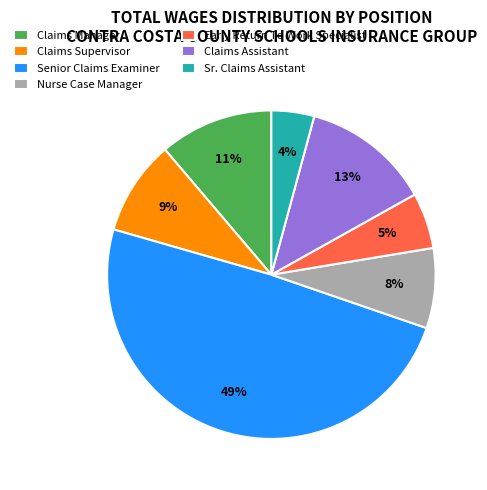

Do Claims Assistant and Sr. Claims Assistant together represent more than half of the pie?

No